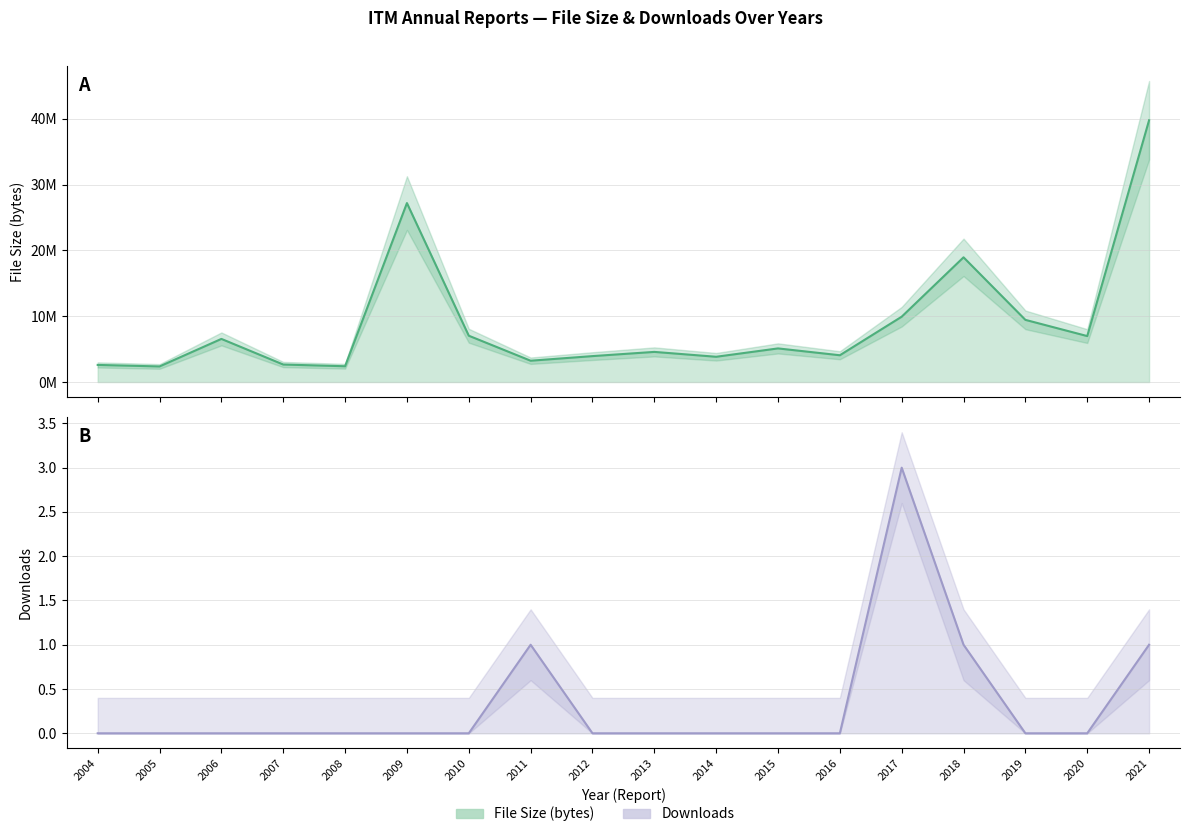

Reading right to left, list all the values displayed in this chart.

filesize: 39787922	6985328	9448930	18955157	9930000	4070000	5110000	3840000	4580000	3940000	3240000	7040000	27200000	2400000	2660000	6554328	2370000	2600000
downloads: 1	0	0	1	3	0	0	0	0	0	1	0	0	0	0	0	0	0